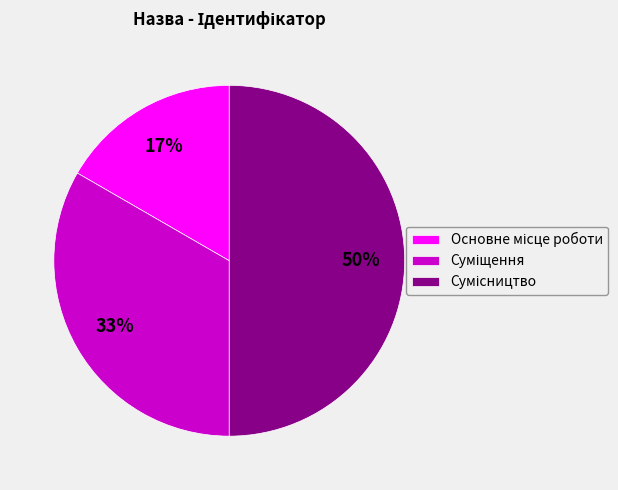

To the nearest percent, what is the average slice percentage?

33%